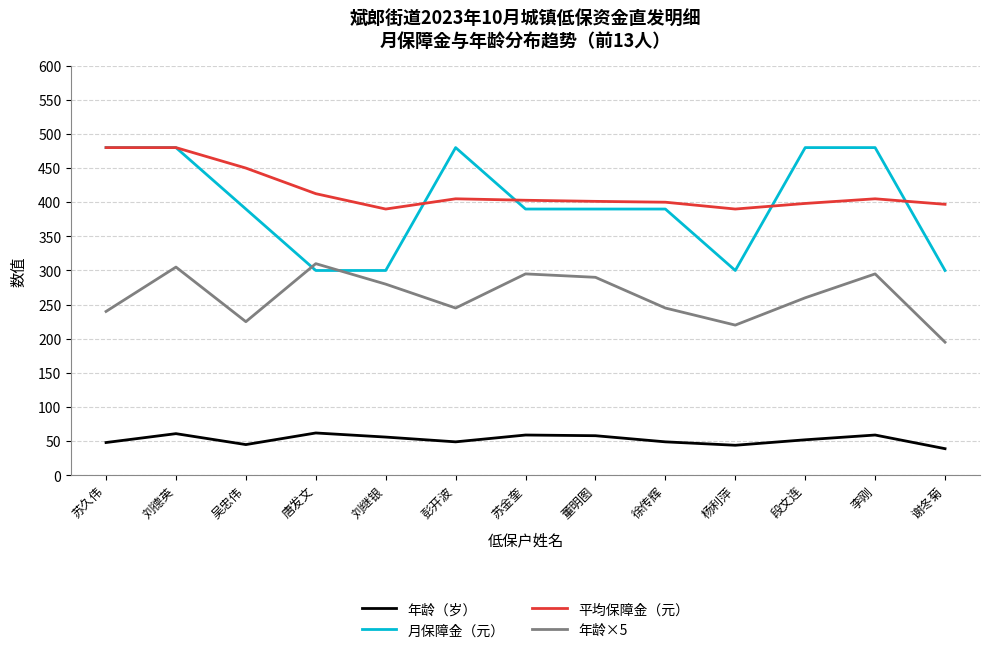

Between 苏久伟 and 彭开波, which series saw the biggest shift?

平均保障金（元）